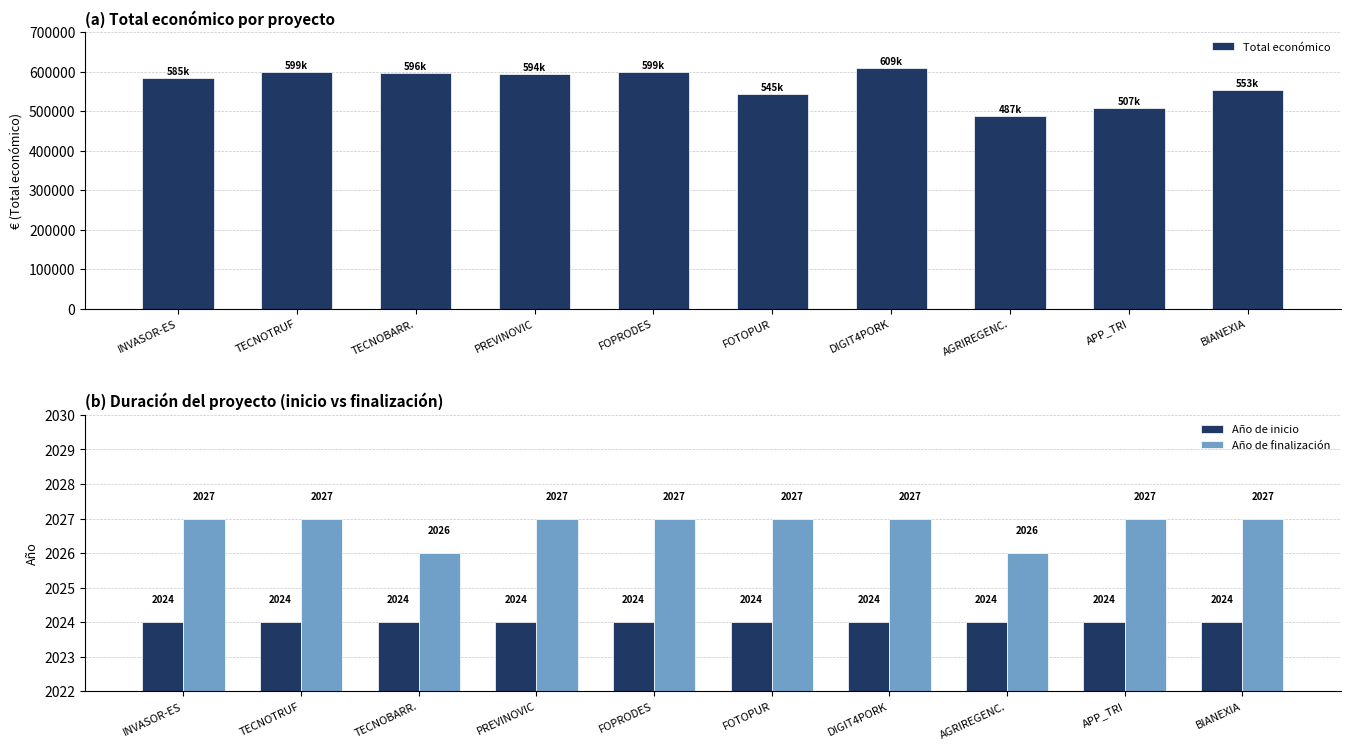

What is the label of the 8th bar from the left?

AGRIREGENC.